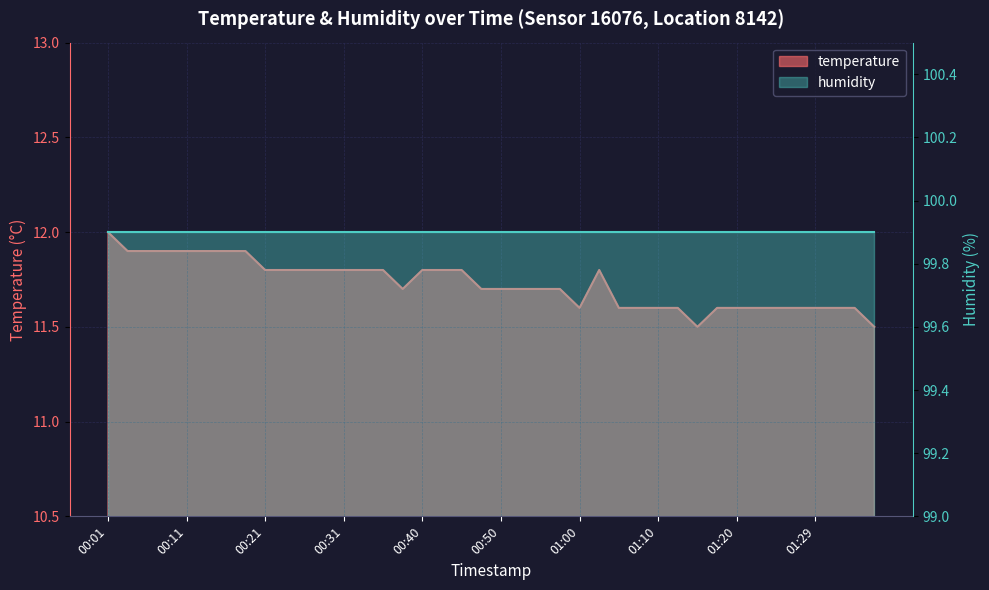

How many points are higher than both their immediate neighbors (excluding endpoints)?

1